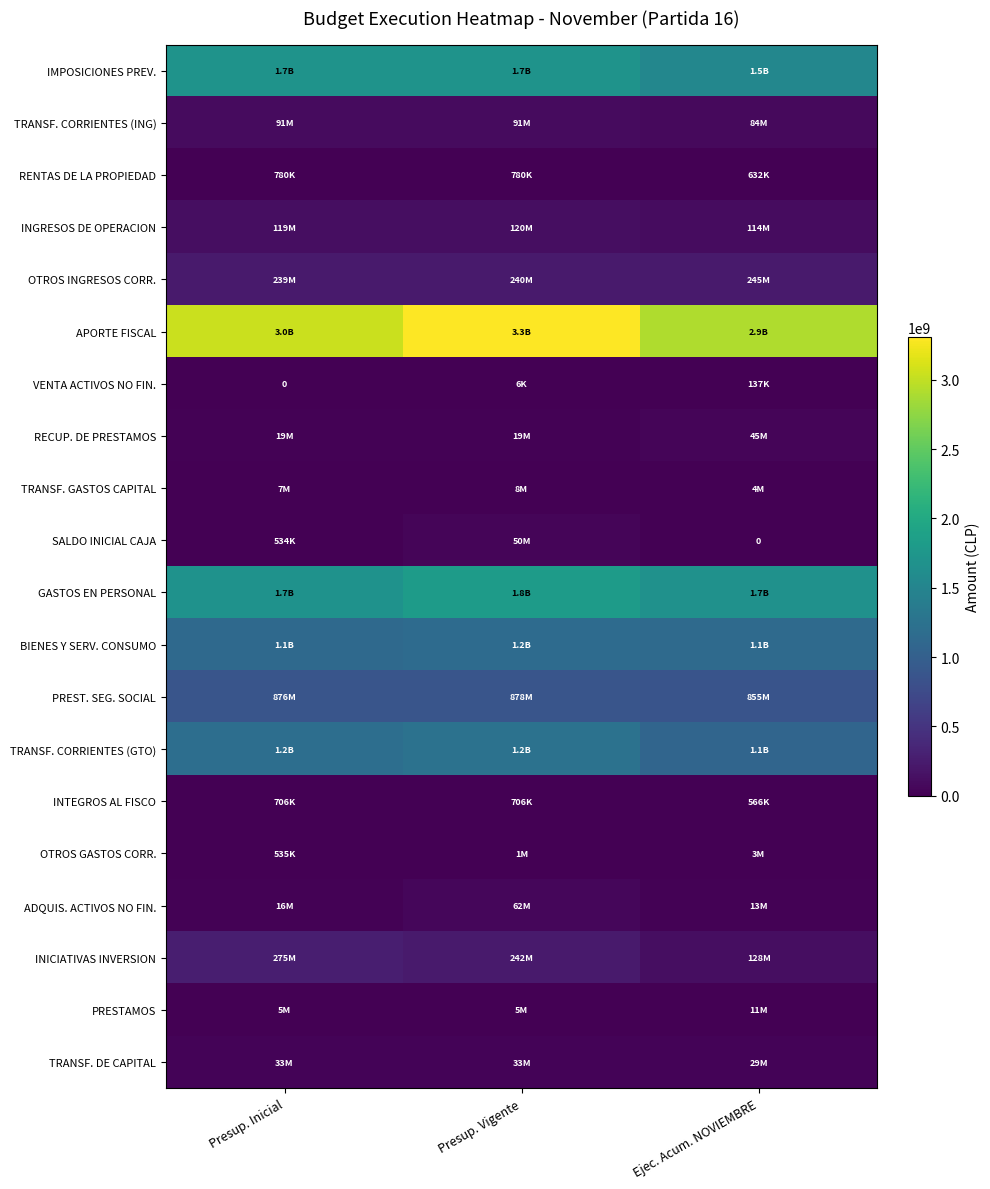

Which label corresponds to the smallest value in the chart?

Presup. Inicial